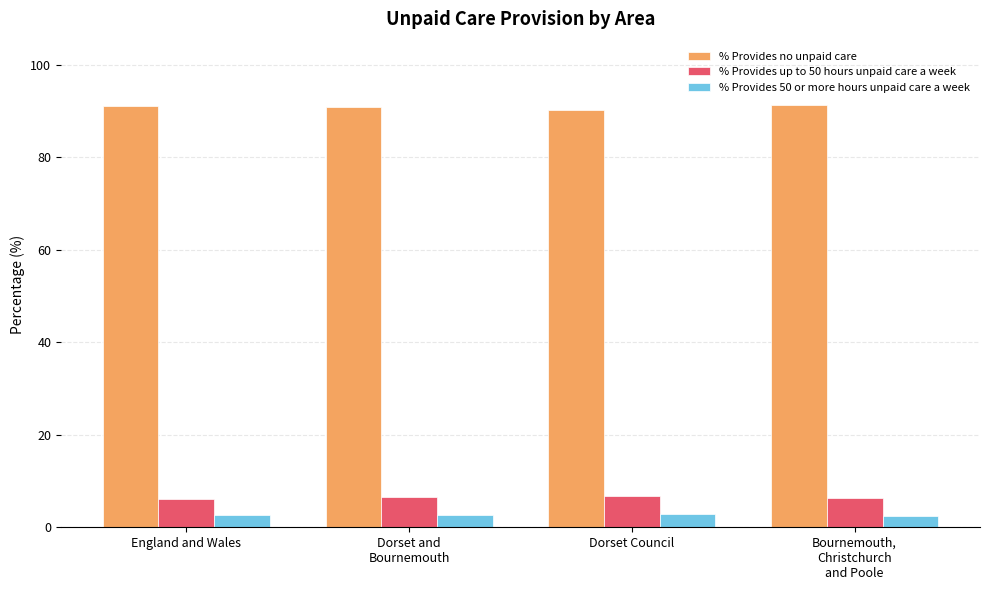

What is the average value of the % Provides up to 50 hours unpaid care a week series?

6.4